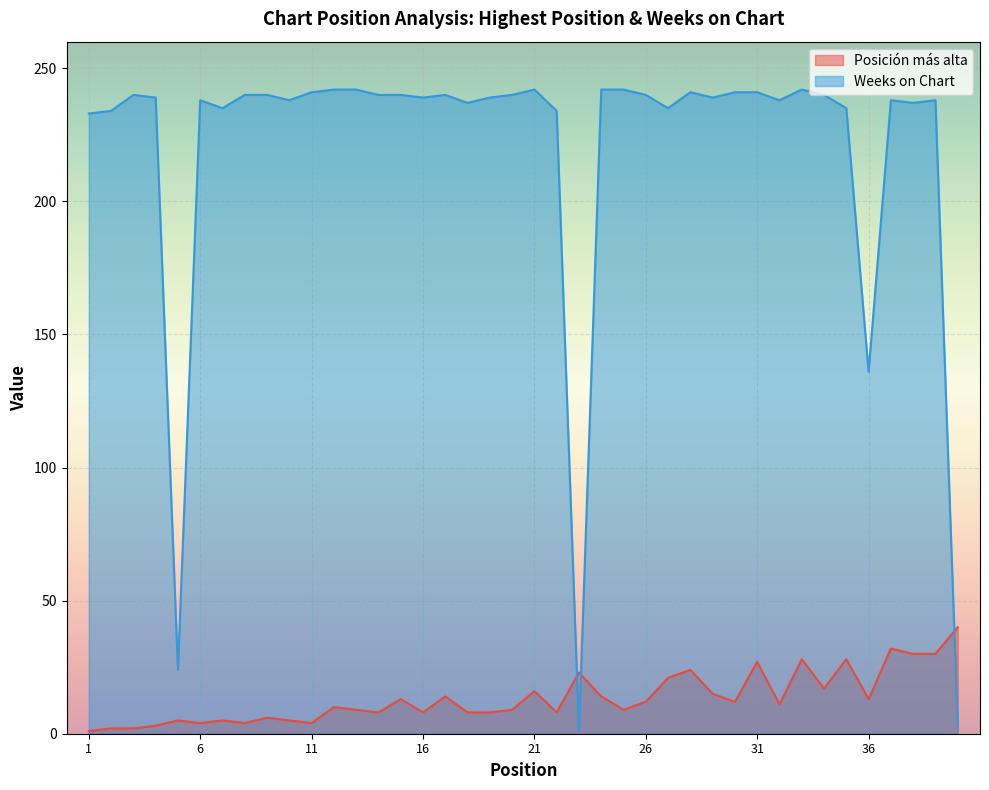

Which category has the lowest value across all series?

1